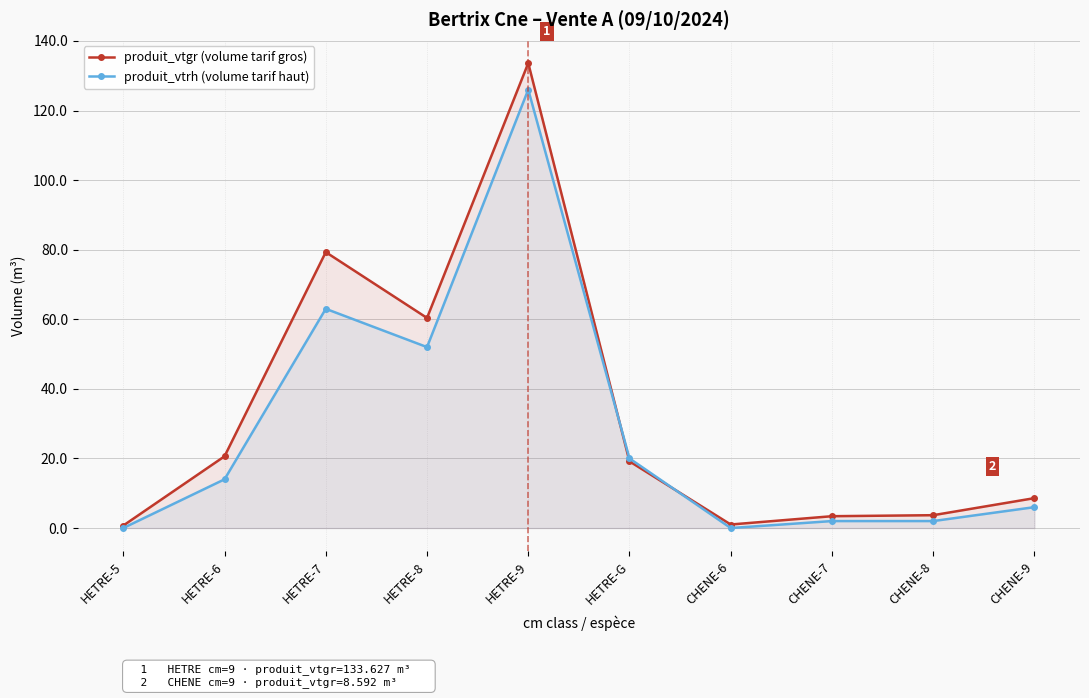

What is the average value of the produit_vtrh (volume tarif haut) series?

28.5